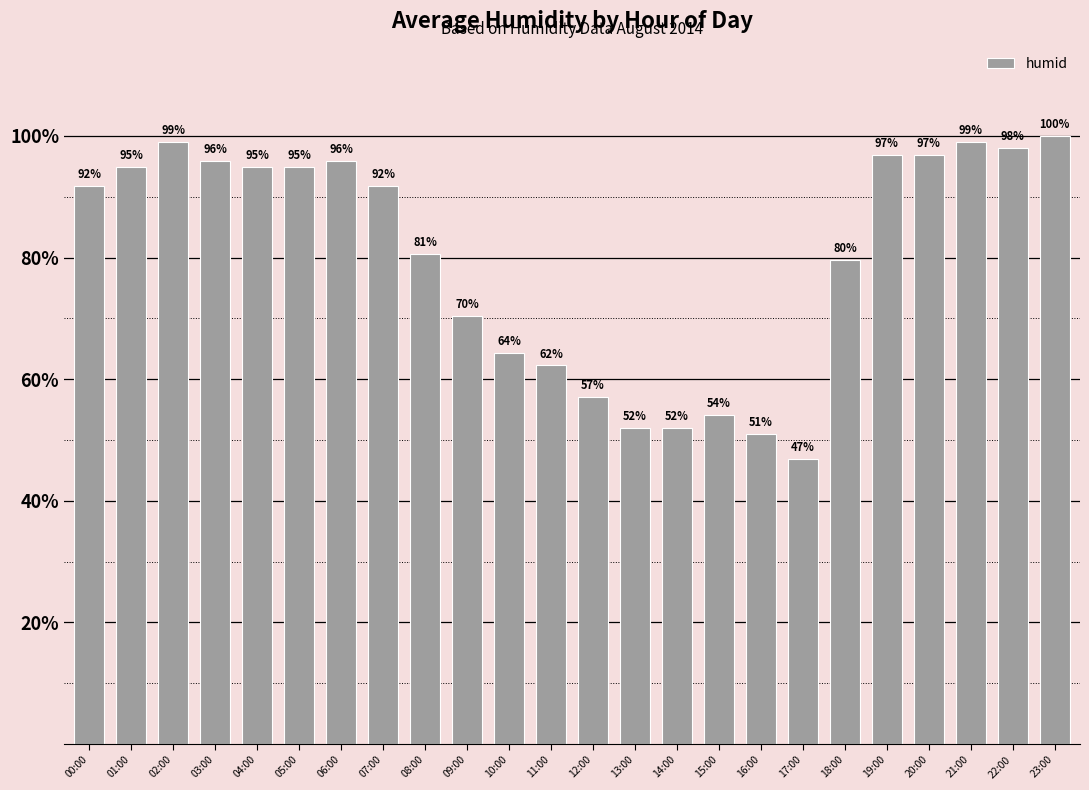

At which category does the chart reach its peak across all series?

23:00